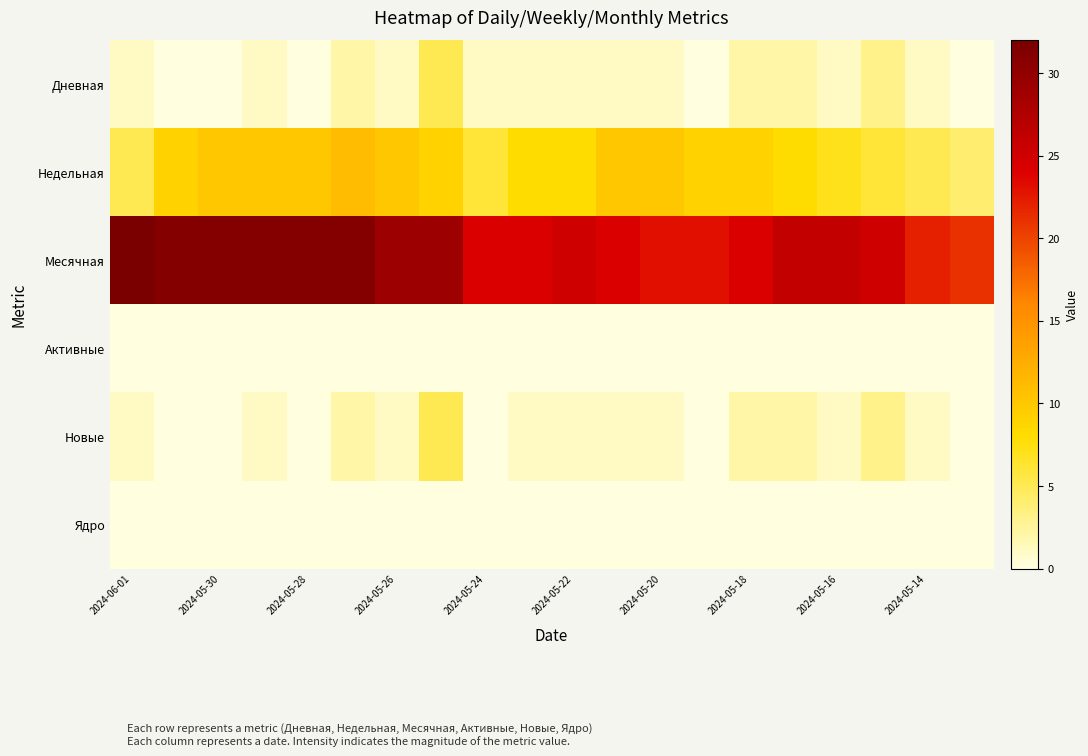

At how many categories does at least one series exceed 14?

20